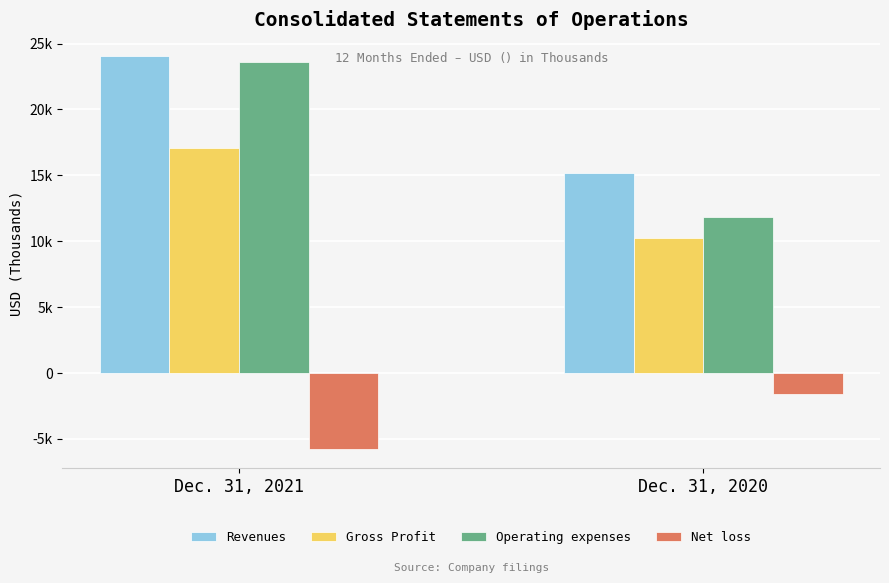

What is the difference between the maximum and minimum values in the Gross Profit series?

6890